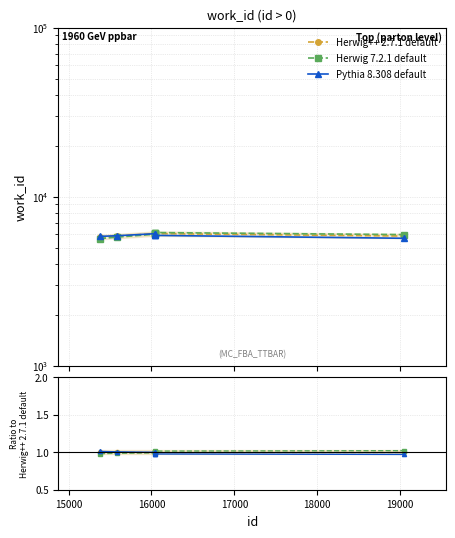

Which series has the largest range (max minus min)?

Herwig 7.2.1 default